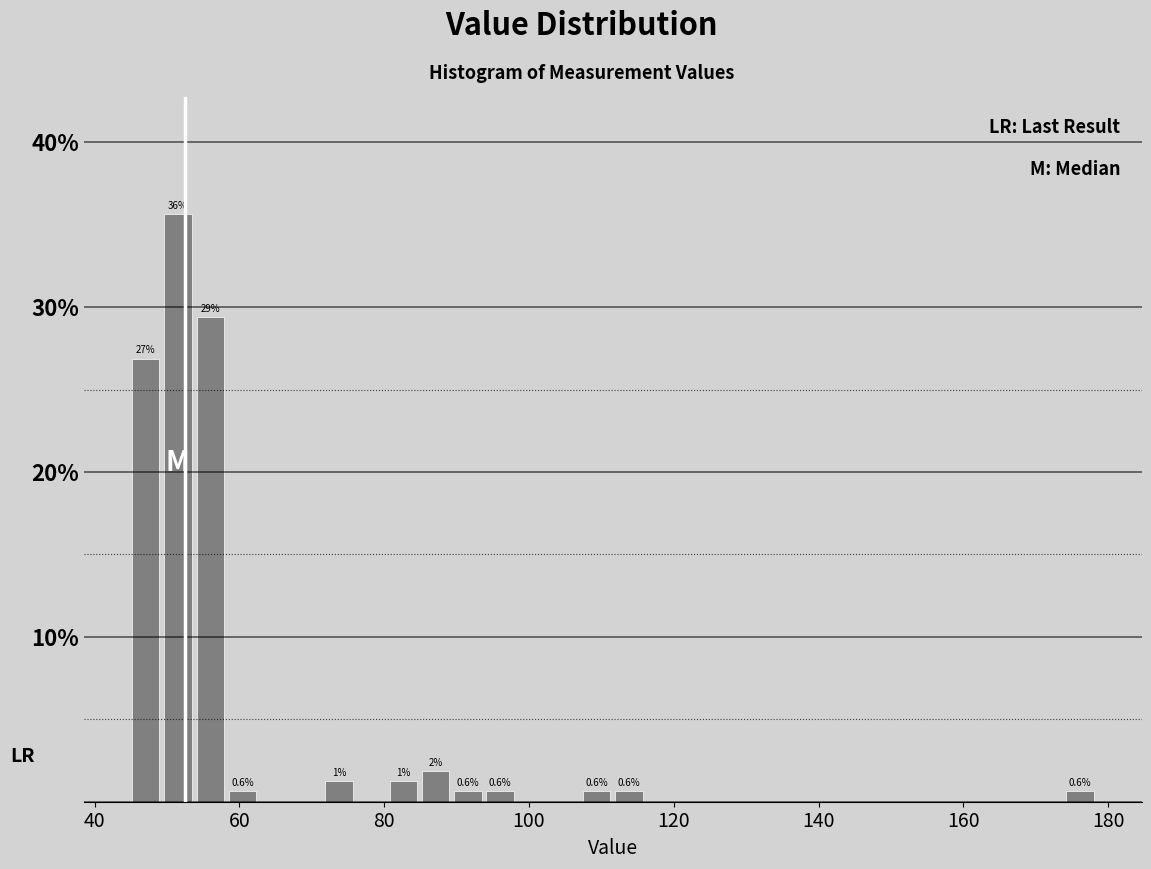

Read against the x-axis, roughly where is the centre of the tallest bar?

52